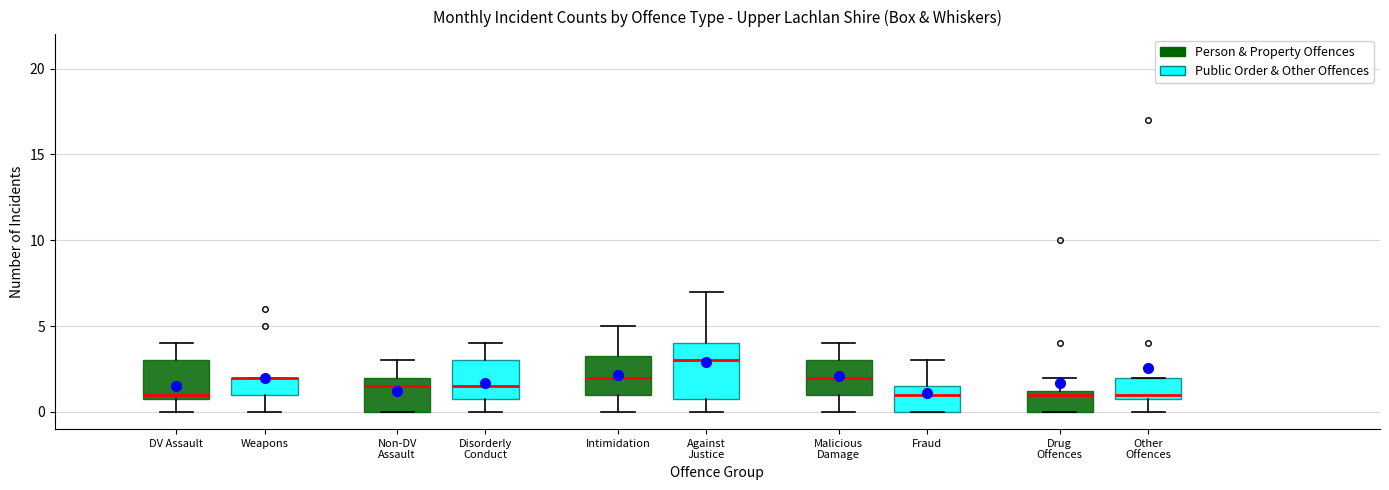

Reading left to right, transcribe this box plot: for each box, give where its median line is, the range the box spans, and where its two whiskers end, as read against the y-axis. The values are not printed on the chart, so give them approximately, as read against the axis.

Weapons (Person & Property Offences): median 1.0 (just above the box's lower edge), box 1.0 to 3.0, whiskers 0.0 to 4.0
Weapons (Public Order & Other Offences): median 2.0 (drawn on the box's upper edge), box 1.0 to 2.0, whiskers 0.0 to 2.0
Non-DV Assault (Person & Property Offences): median 1.5, box 0.0 to 2.0, whiskers 0.0 to 3.0
Non-DV Assault (Public Order & Other Offences): median 1.5, box 1.0 to 3.0, whiskers 0.0 to 4.0
Intimidation (Person & Property Offences): median 2.0, box 1.0 to 3.5, whiskers 0.0 to 5.0
Intimidation (Public Order & Other Offences): median 3.0, box 1.0 to 4.0, whiskers 0.0 to 7.0
Malicious Damage (Person & Property Offences): median 2.0, box 1.0 to 3.0, whiskers 0.0 to 4.0
Malicious Damage (Public Order & Other Offences): median 1.0, box 0.0 to 1.5, whiskers 0.0 to 3.0
Drug Offences (Person & Property Offences): median 1.0, box 0.0 to 1.5, whiskers 0.0 to 2.0
Drug Offences (Public Order & Other Offences): median 1.0 (just above the box's lower edge), box 1.0 to 2.0, whiskers 0.0 to 2.0